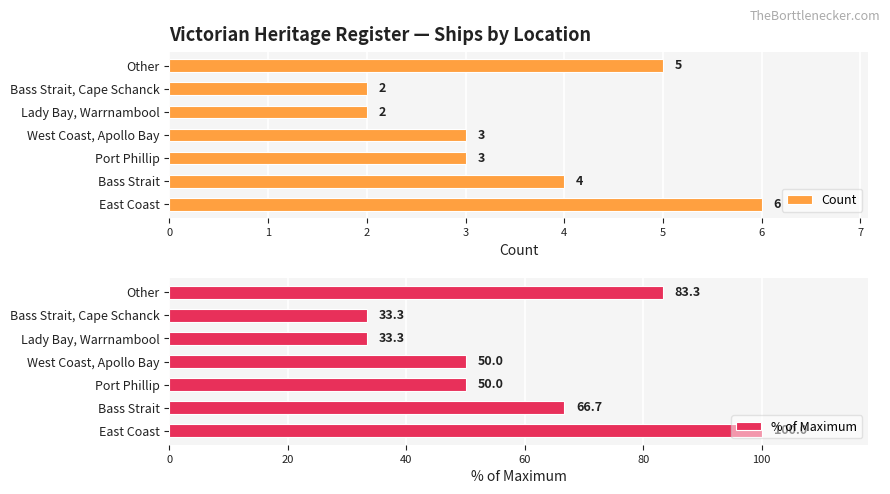

At which label is Count closest to 4?

Bass Strait